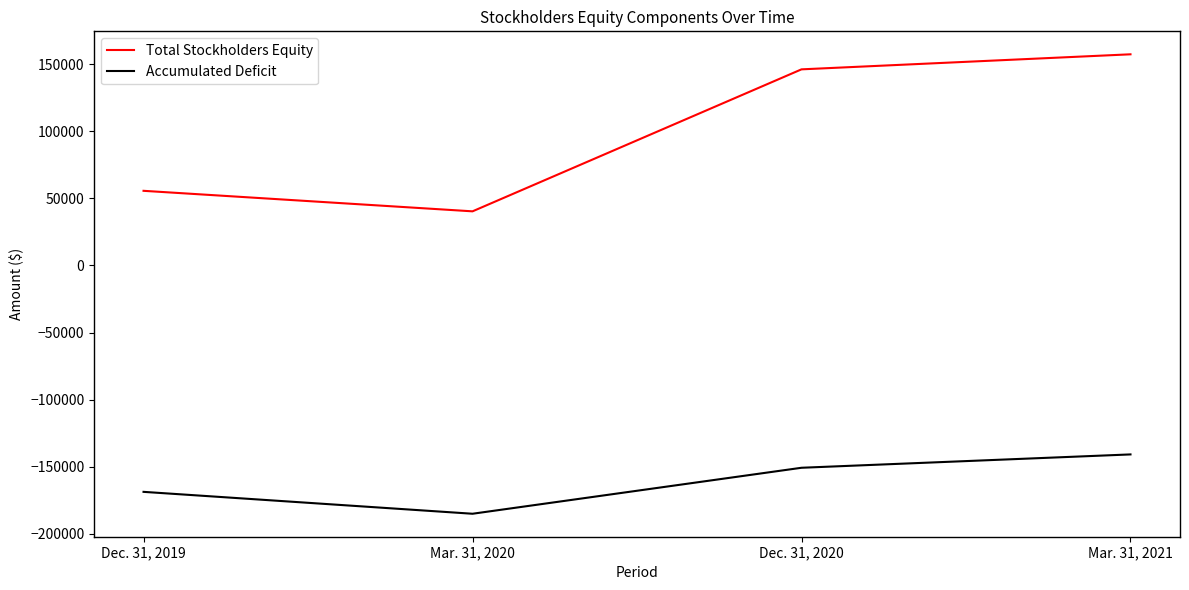

True or false: Total Stockholders Equity and Accumulated Deficit intersect in this chart.

False